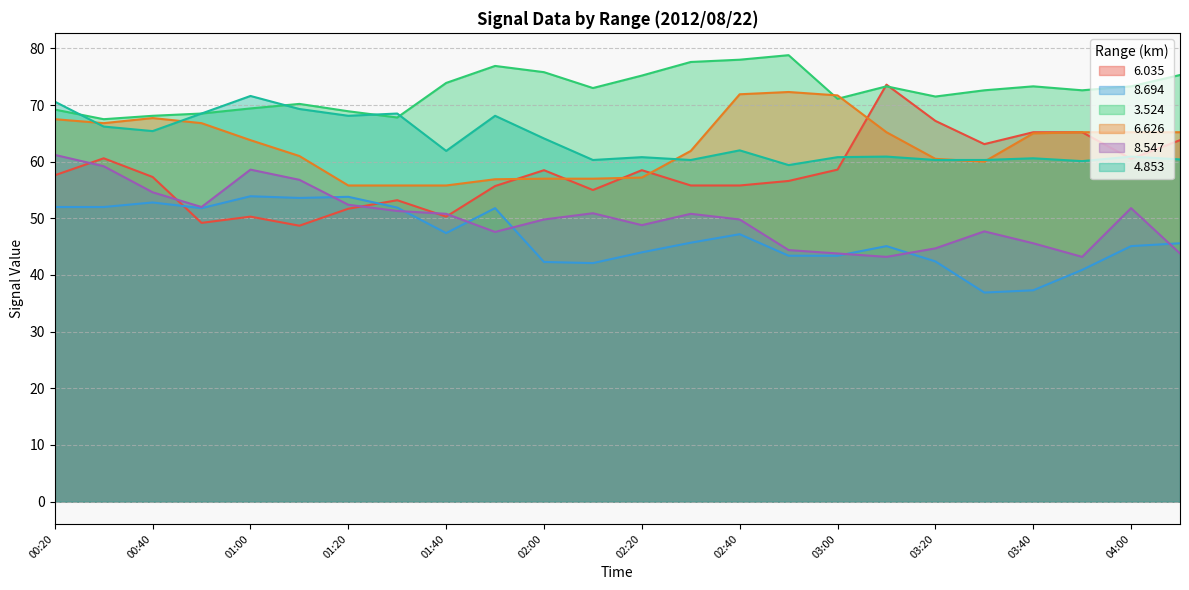

At which category is the sum across all series the highest?

00:20